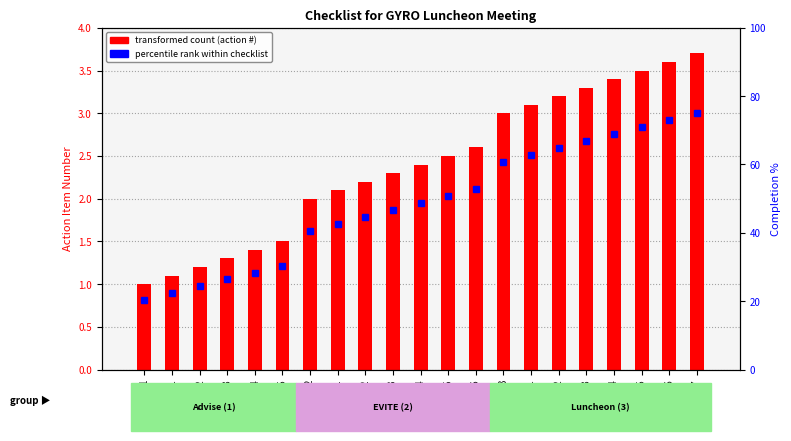

List the labels in order of value, largest first.

3.7, 3.6, 3.5, 3.4, 3.3, 3.2, 3.1, 3, 2.6, 2.5, 2.4, 2.3, 2.2, 2.1, 2, 1.5, 1.4, 1.3, 1.2, 1.1, 1